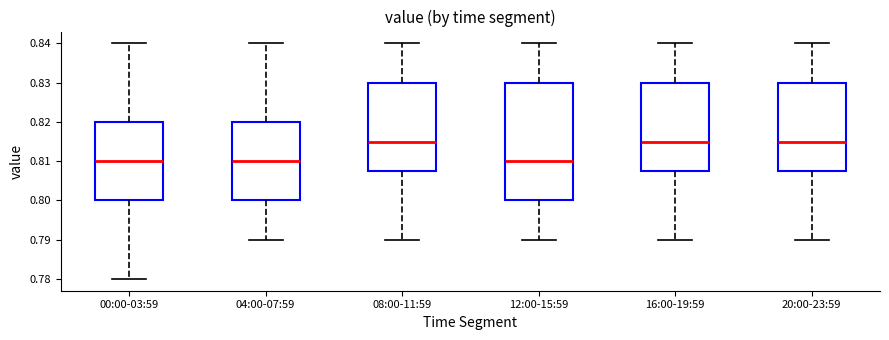

Which box is the tallest, from its lower edge to its upper edge?

12:00-15:59